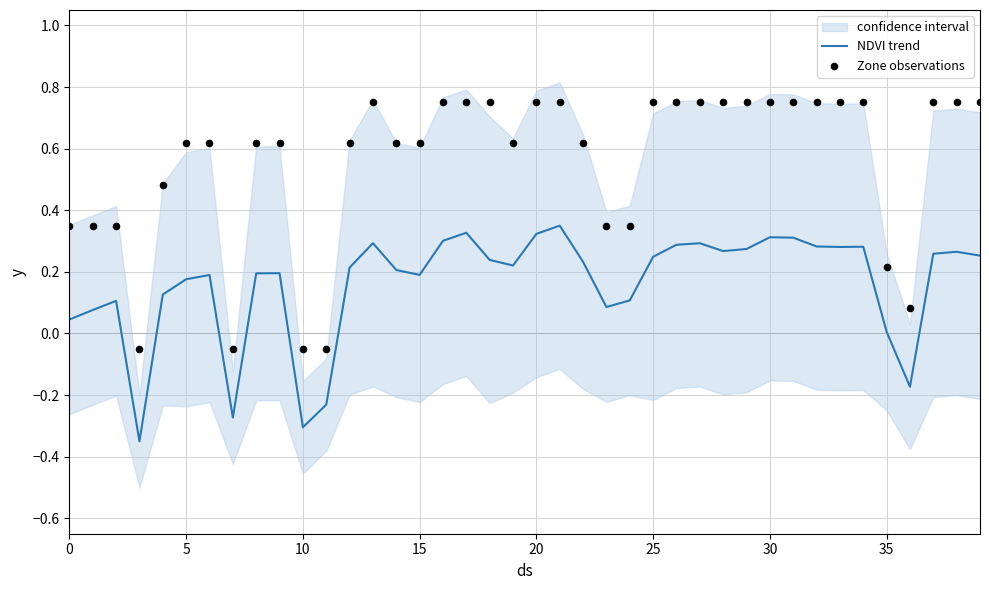

At which category is the sum across all series the highest?

21